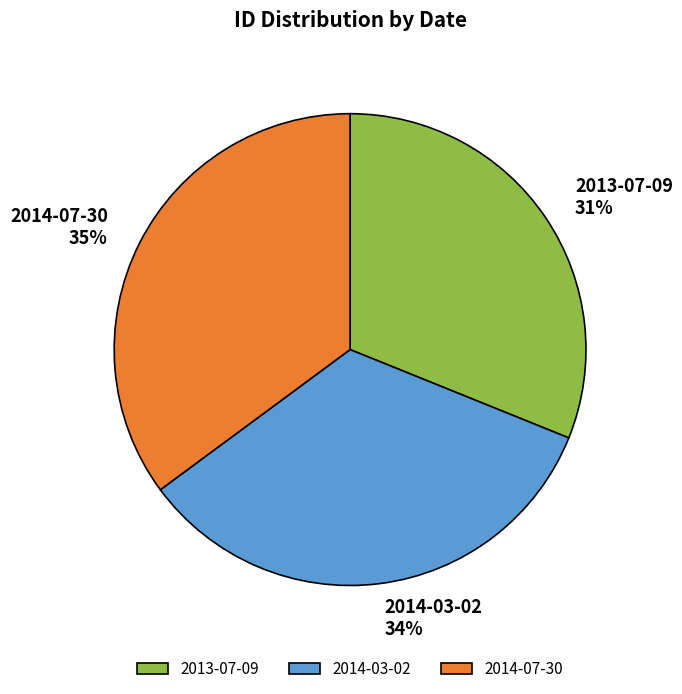

To the nearest percent, what portion does 2014-03-02 represent?

34%